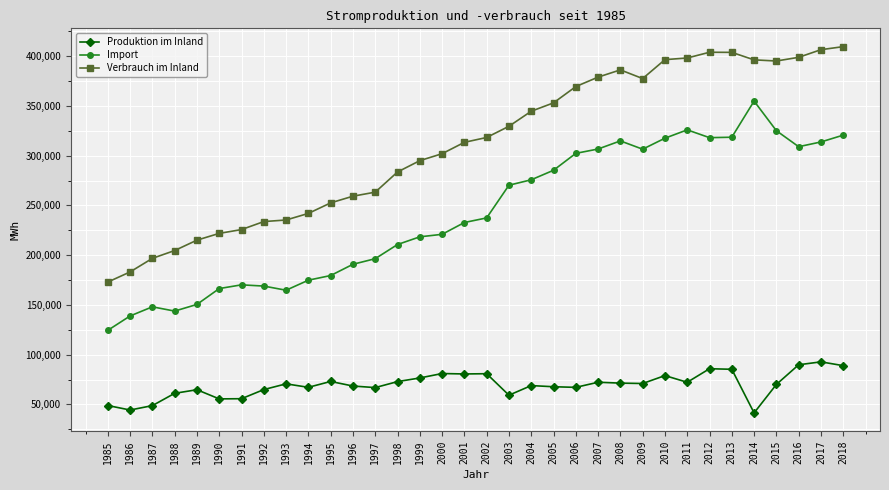

What is the difference between the second highest and second lowest values in the Produktion im Inland series?

45494